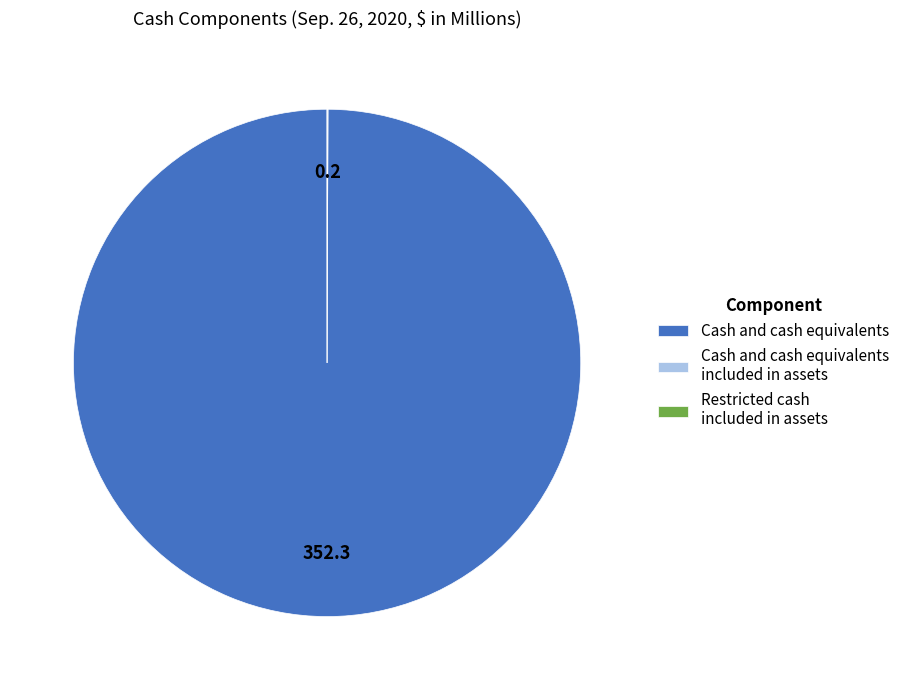

True or false: Cash and cash equivalents accounts for 100% of the total.

True